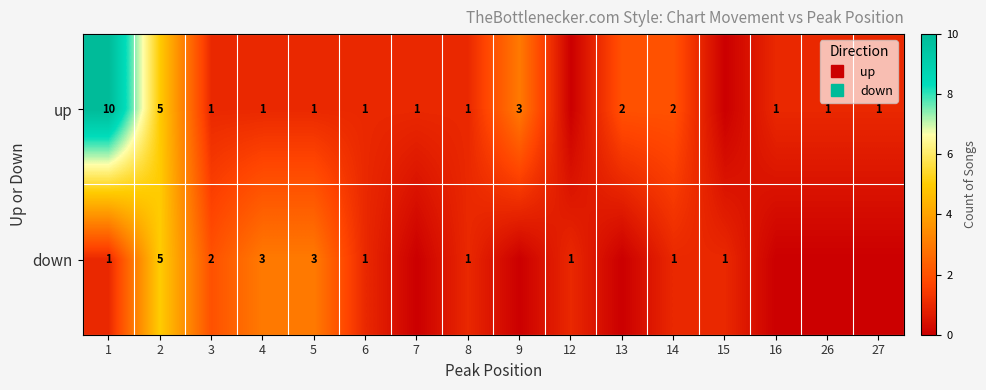

What is the difference between the down values at 26 and 1?

1